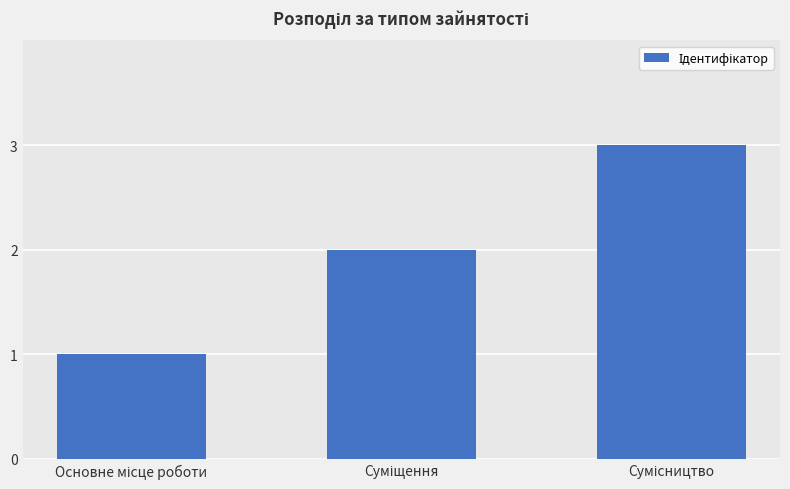

Reading left to right, list all the values displayed in this chart.

1	2	3